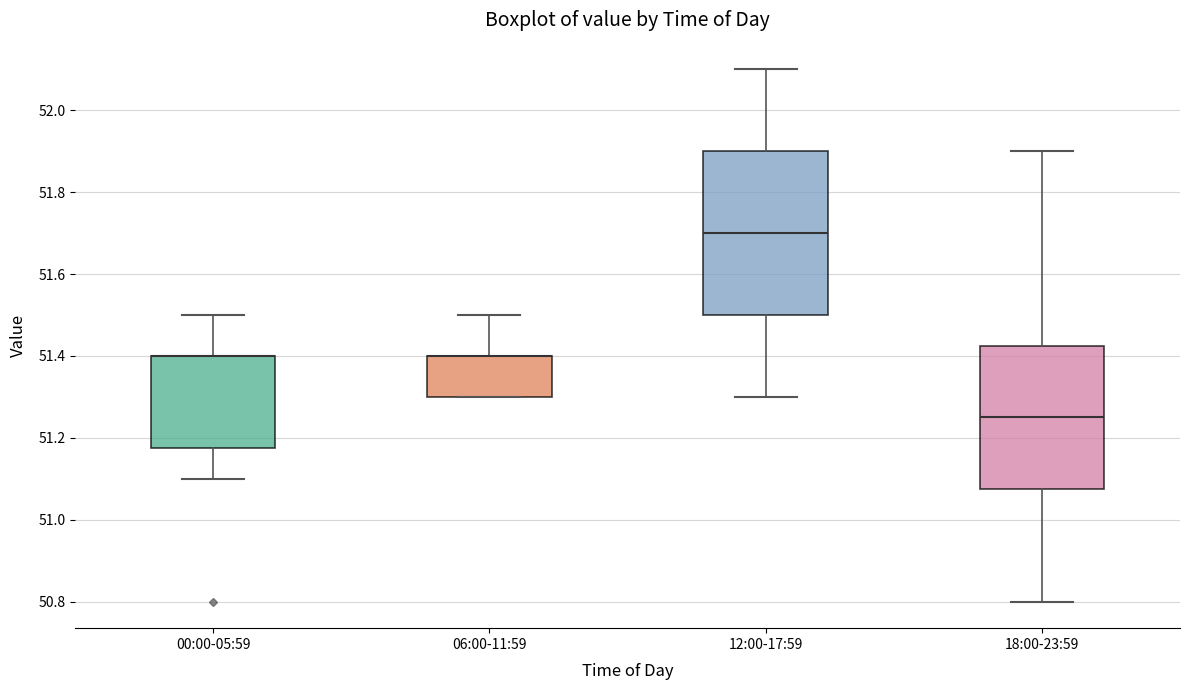

Where does the median line of the box for 18:00-23:59 sit on the y-axis? The values are not printed on the chart, so give them approximately, as read against the axis.

51.26